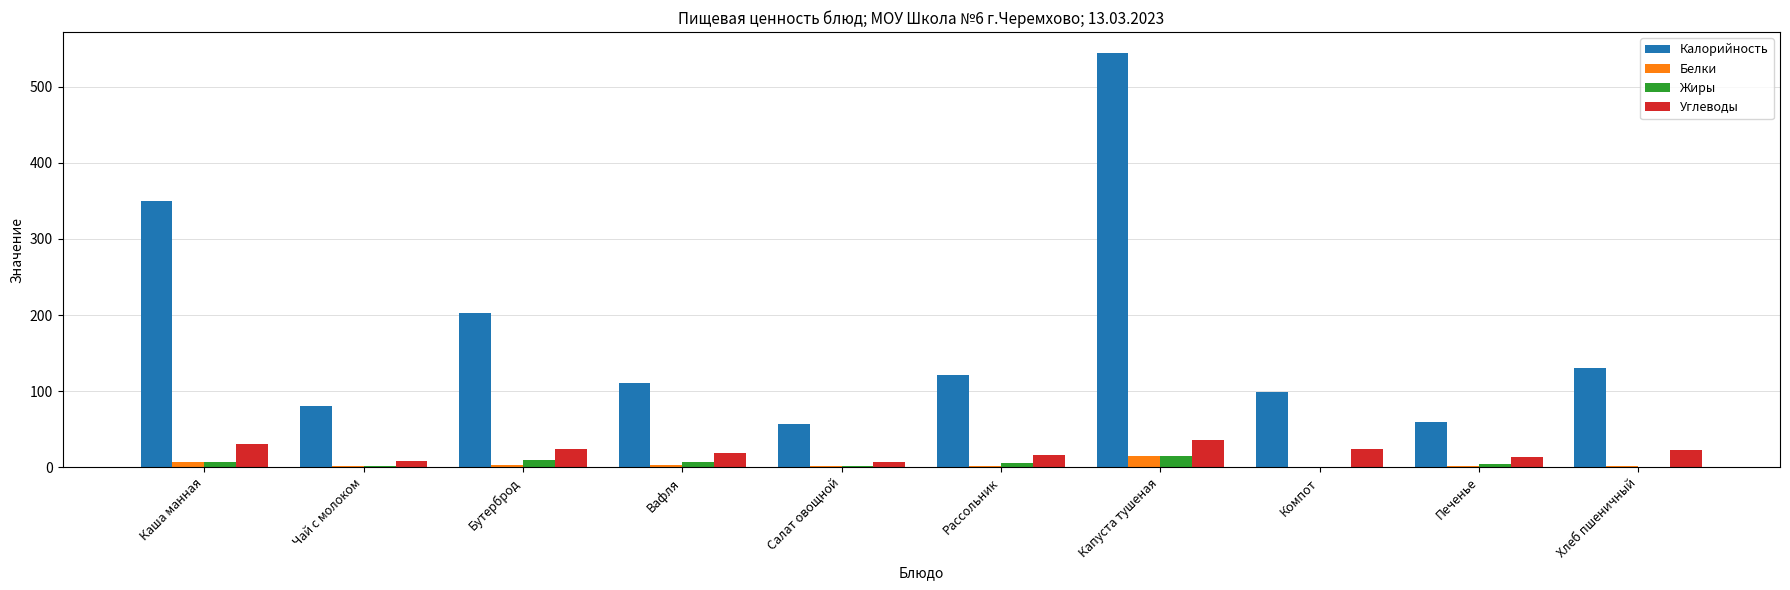

What are all the series names shown in the legend?

Калорийность, Белки, Жиры, Углеводы